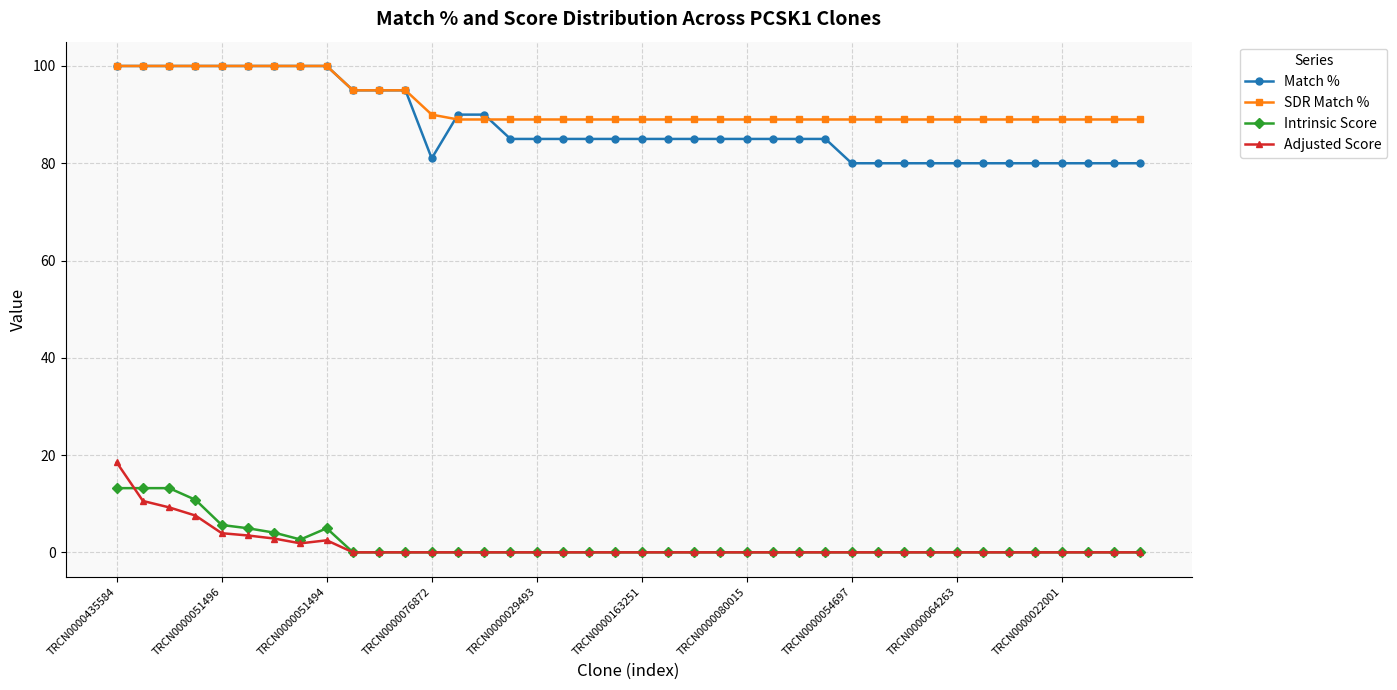

At how many categories does at least one series exceed 43?

40